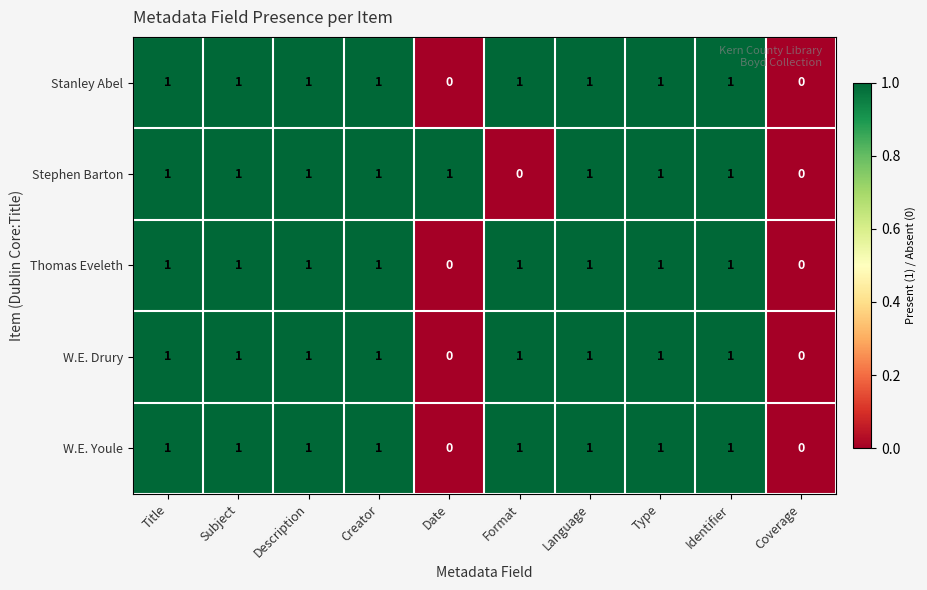

The Thomas Eveleth series shows 1 at Title. True or false?

True